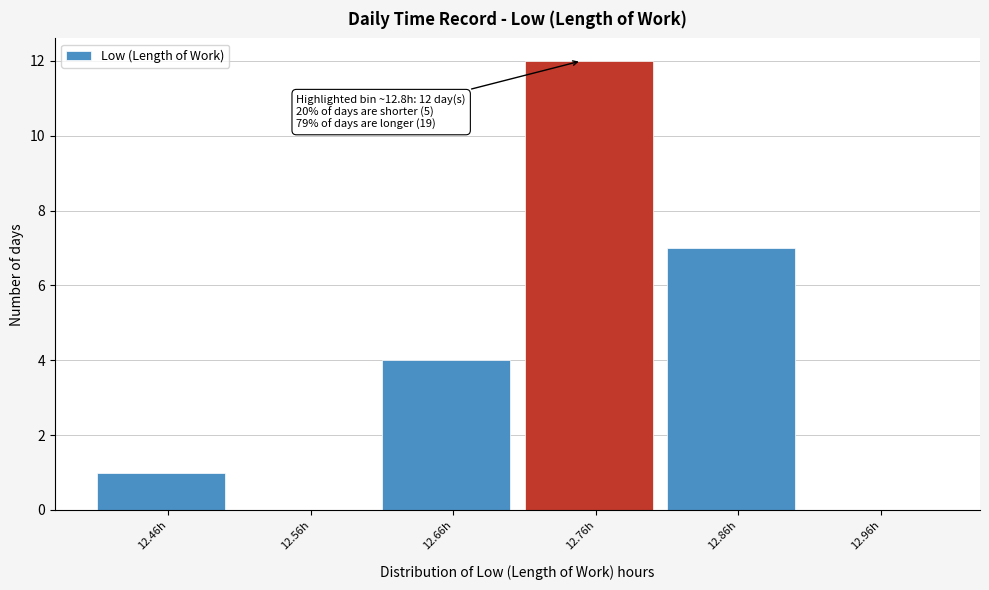

Reading left to right, what are all the values shown in this chart?

12.46h=1	12.56h=0	12.66h=4	12.76h=12	12.86h=7	12.96h=0